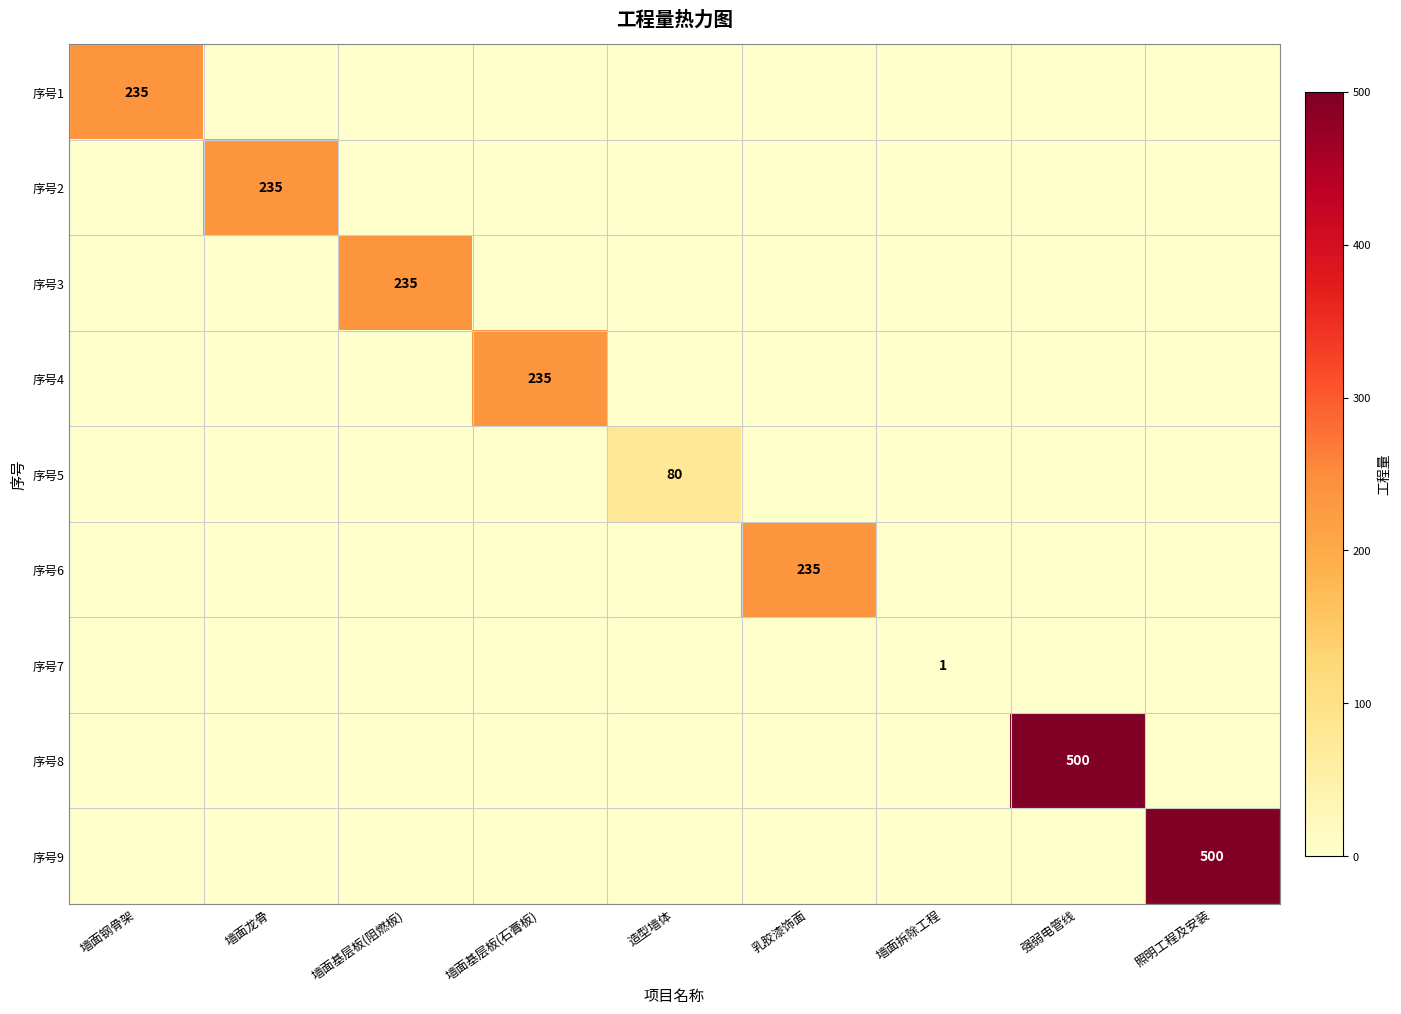

True or false: 序号1 has a value of 235 at 墙面钢骨架.

True